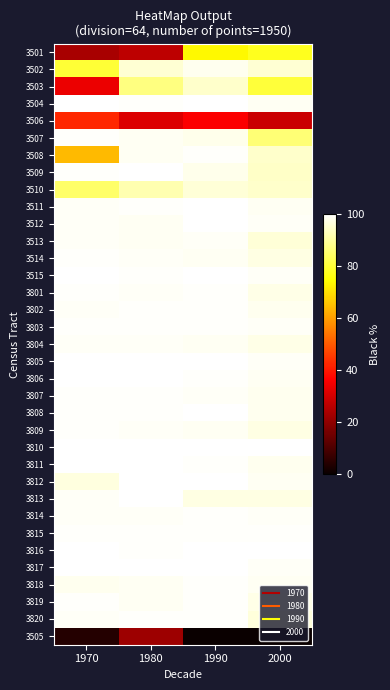

Which label corresponds to the smallest value in the chart?

1990